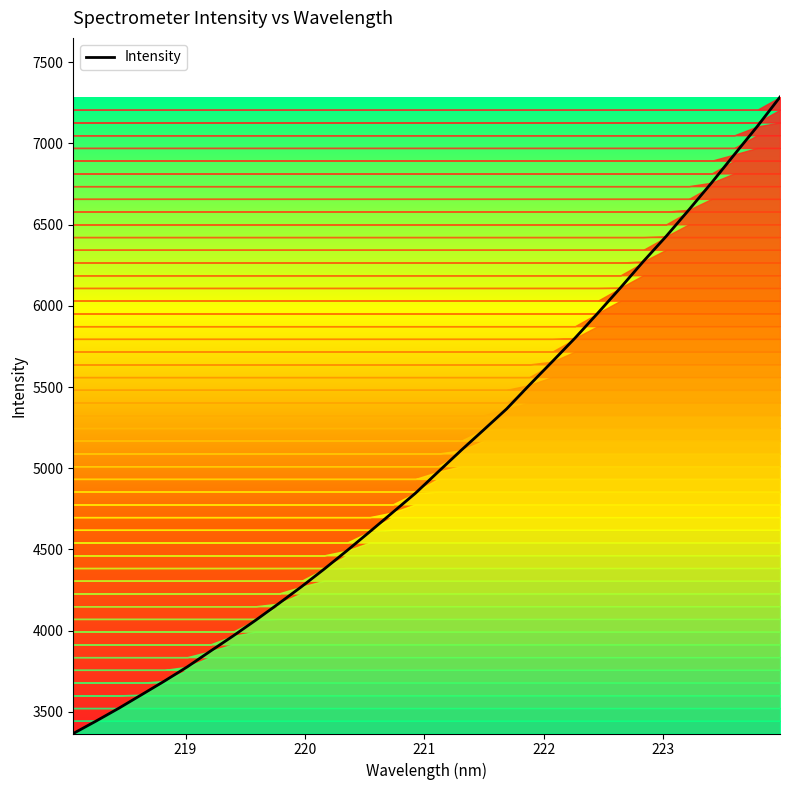

What is the smallest value displayed?

3365.6